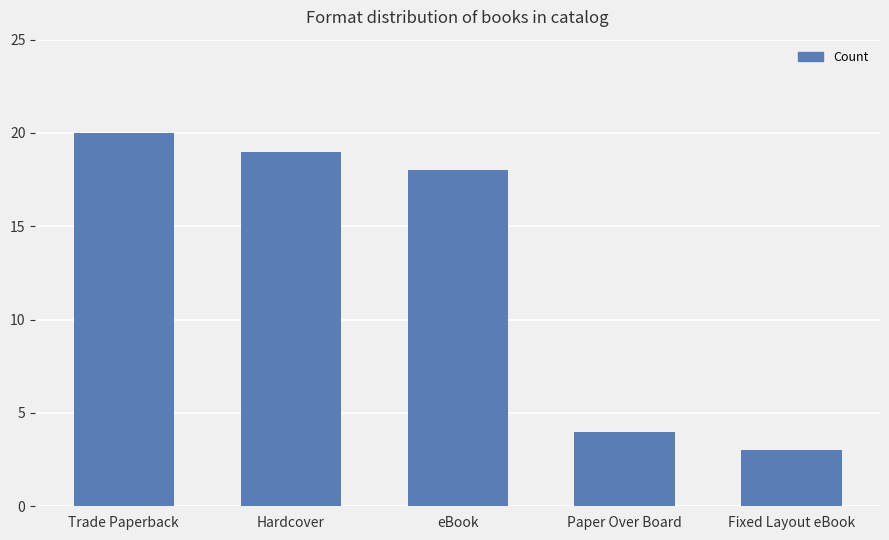

How many distinct data groups are displayed?

1